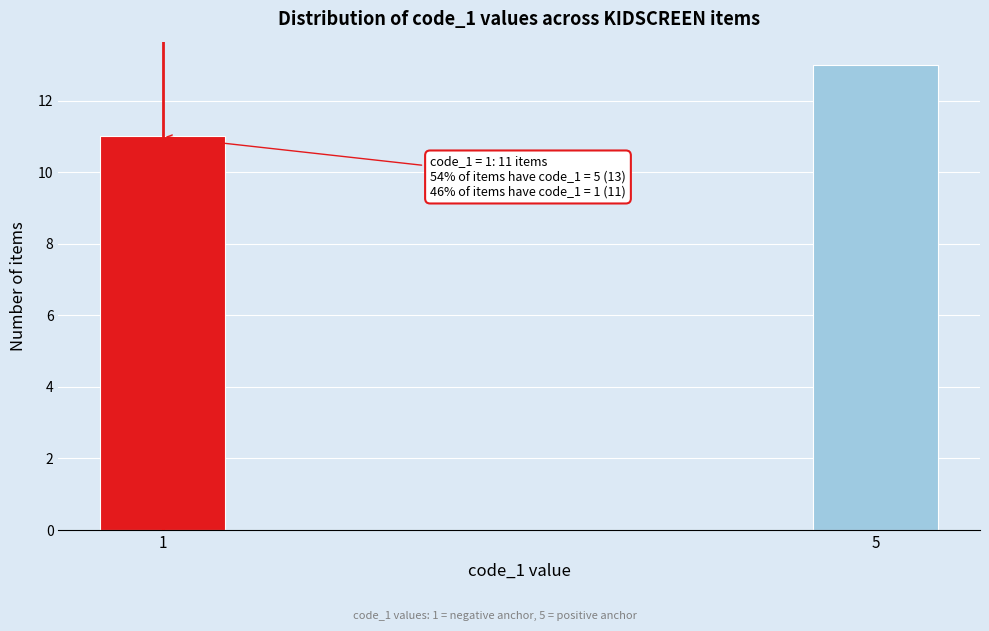

Reading left to right, what are all the values shown in this chart?

11	13